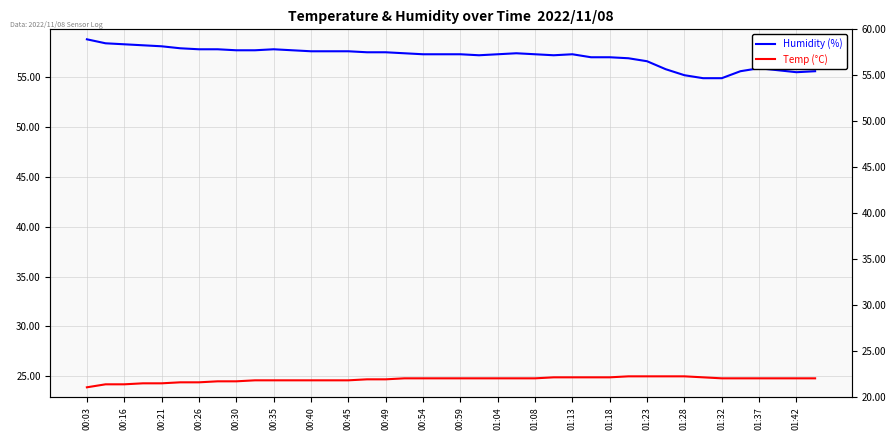

Reading left to right, transcribe all the data shown in this chart.

Humidity (%): 58.8	58.4	58.3	58.2	58.1	57.9	57.8	57.8	57.7	57.7	57.8	57.7	57.6	57.6	57.6	57.5	57.5	57.4	57.3	57.3	57.3	57.2	57.3	57.4	57.3	57.2	57.3	57.0	57.0	56.9	56.6	55.8	55.2	54.9	54.9	55.6	55.9	55.7	55.5	55.6
Temp (°C): 23.9	24.2	24.2	24.3	24.3	24.4	24.4	24.5	24.5	24.6	24.6	24.6	24.6	24.6	24.6	24.7	24.7	24.8	24.8	24.8	24.8	24.8	24.8	24.8	24.8	24.9	24.9	24.9	24.9	25.0	25.0	25.0	25.0	24.9	24.8	24.8	24.8	24.8	24.8	24.8